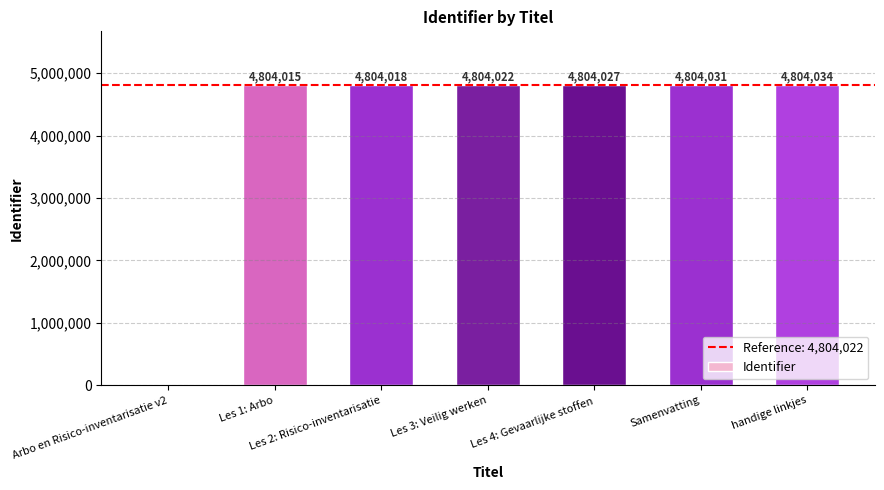

The chart shows a value of 4804015 at Les 1: Arbo. True or false?

True